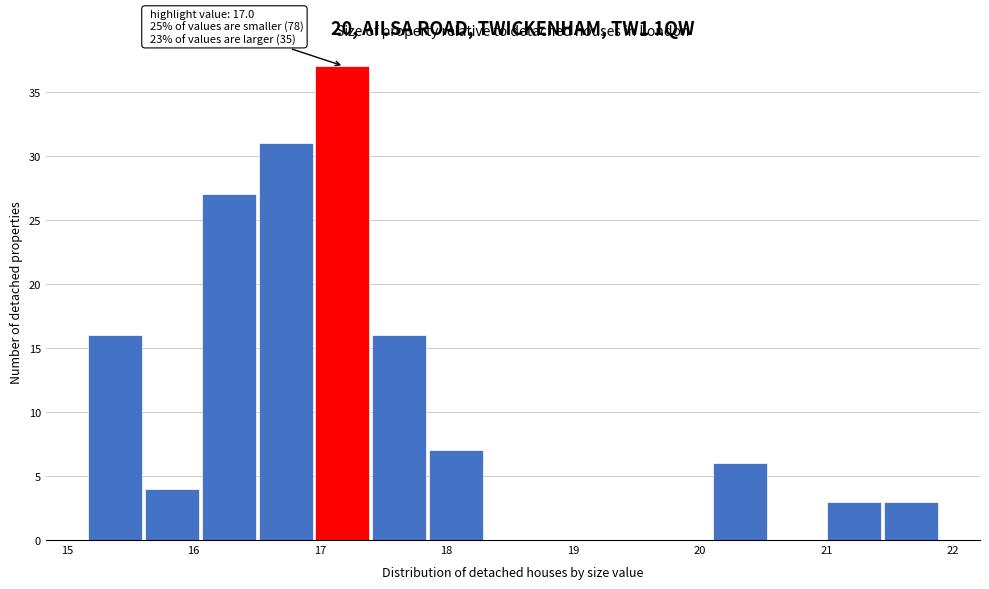

Which range on the x-axis has the tallest bar?

17.0 to 17.4